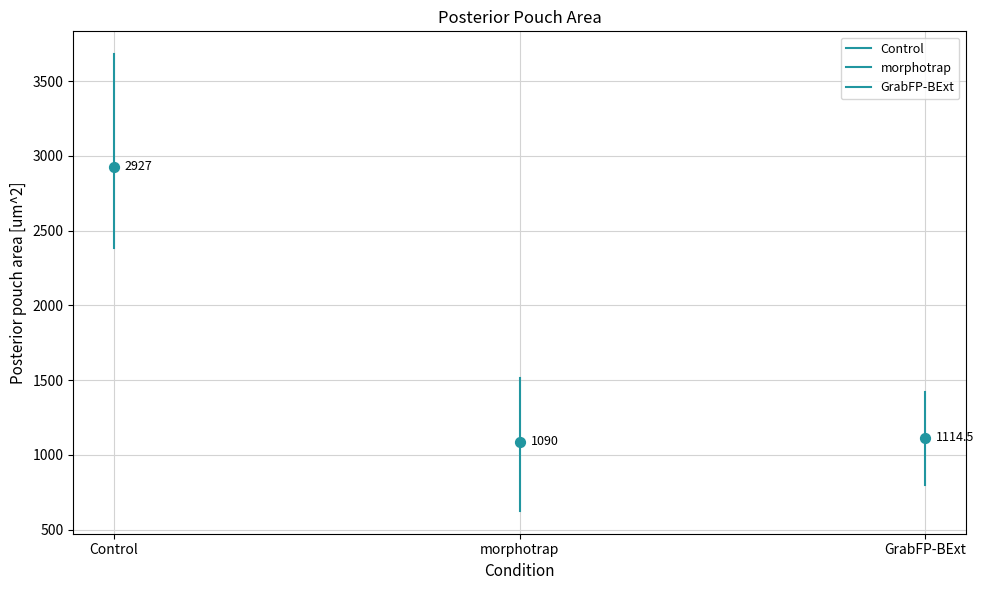

Which series has the largest total across all categories?

Control